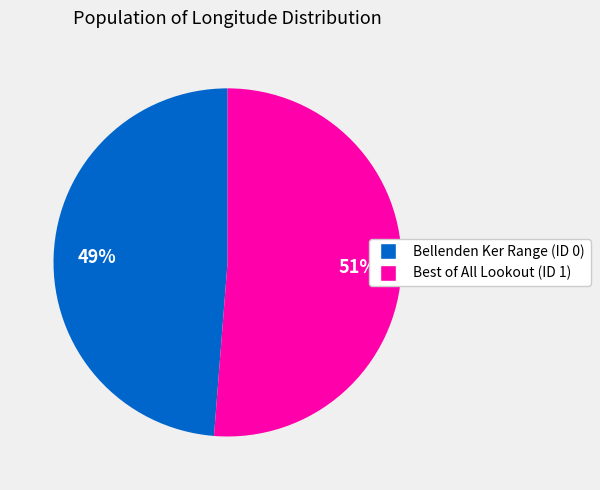

Which category accounts for the majority?

Best of All Lookout (ID 1)